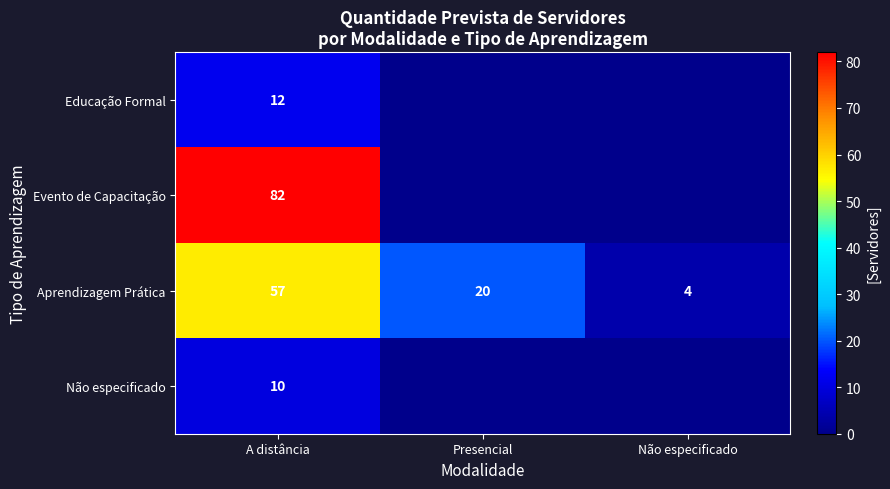

What value does the Aprendizagem Prática series have at A distância?

57